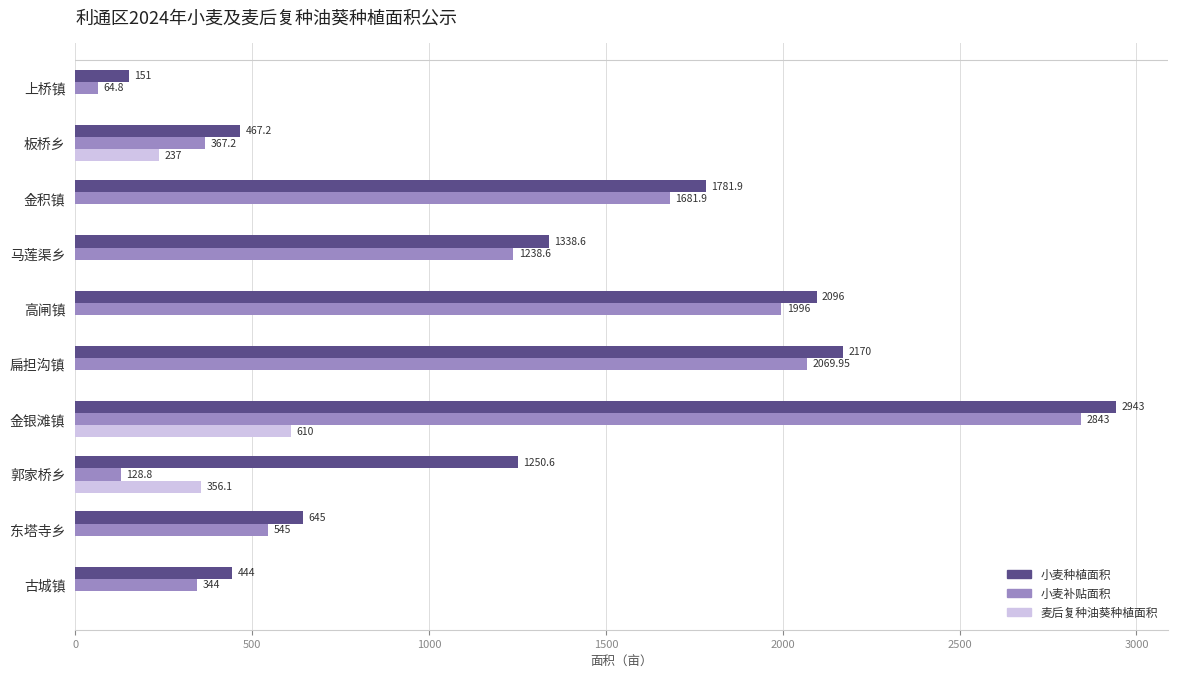

What are all the series names shown in the legend?

小麦种植面积, 小麦补贴面积, 麦后复种油葵种植面积